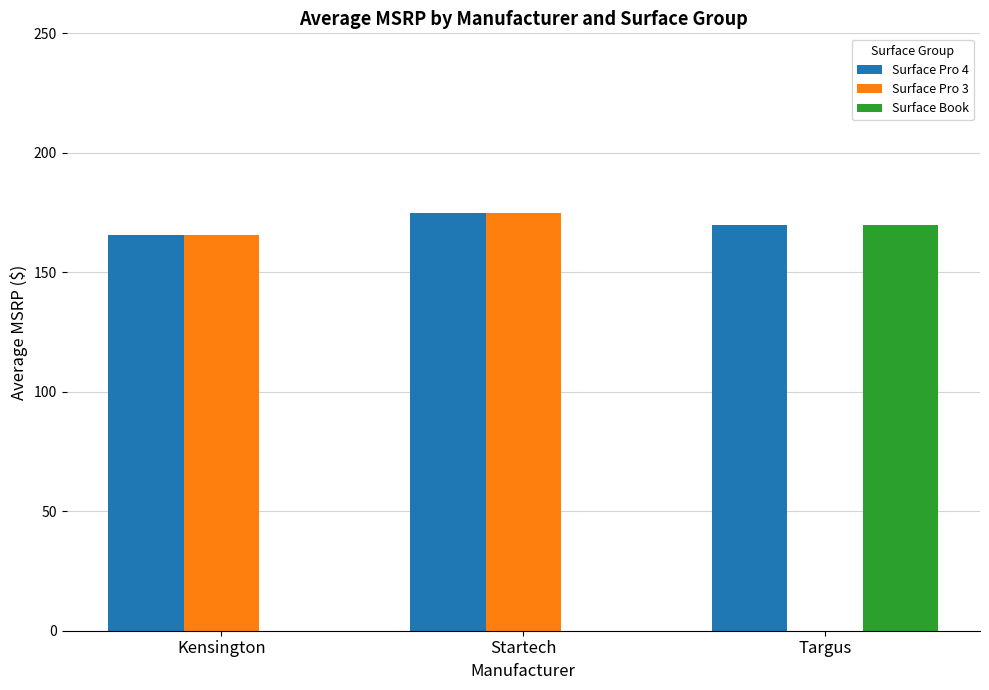

What are all the series names shown in the legend?

Surface Pro 4, Surface Pro 3, Surface Book